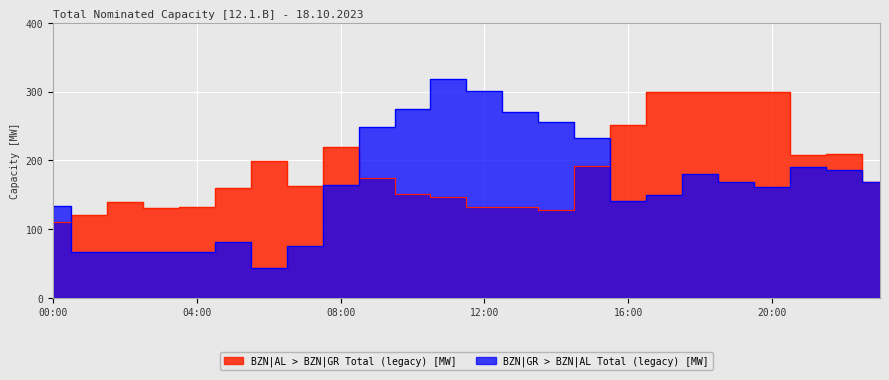

List the labels in order of BZN|AL > BZN|GR Total (legacy) [MW] value, smallest first.

00:00, 01:00, 14:00, 03:00, 04:00, 12:00, 13:00, 02:00, 11:00, 10:00, 05:00, 07:00, 23:00, 09:00, 15:00, 06:00, 21:00, 22:00, 08:00, 16:00, 17:00, 18:00, 19:00, 20:00